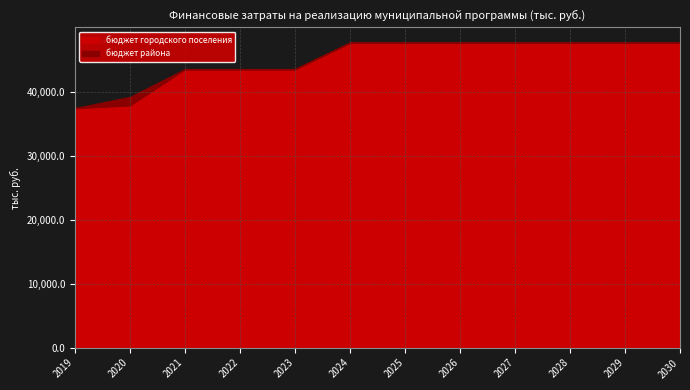

Which series has the largest range (max minus min)?

бюджет городского поселения